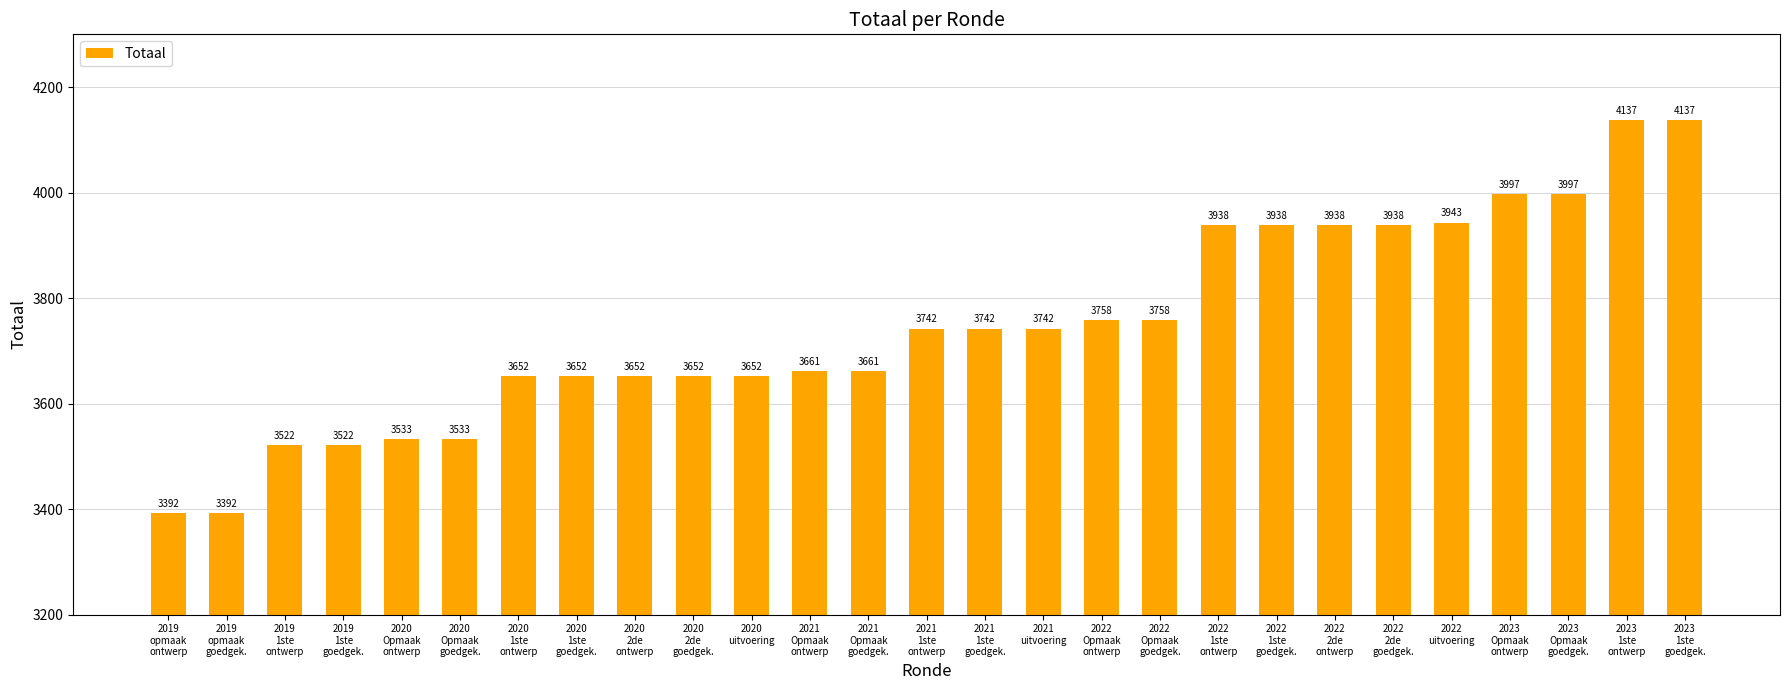

What is the label of the 25th bar from the left?

2023
Opmaak
goedgek.